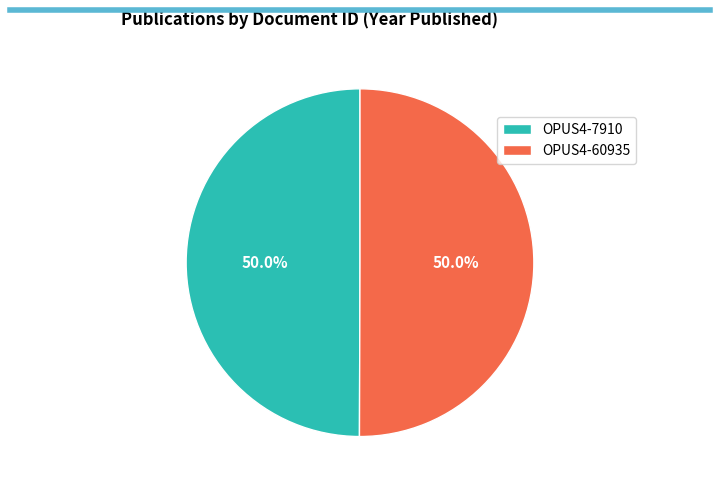

Do OPUS4-7910 and OPUS4-60935 together represent more than half of the pie?

Yes